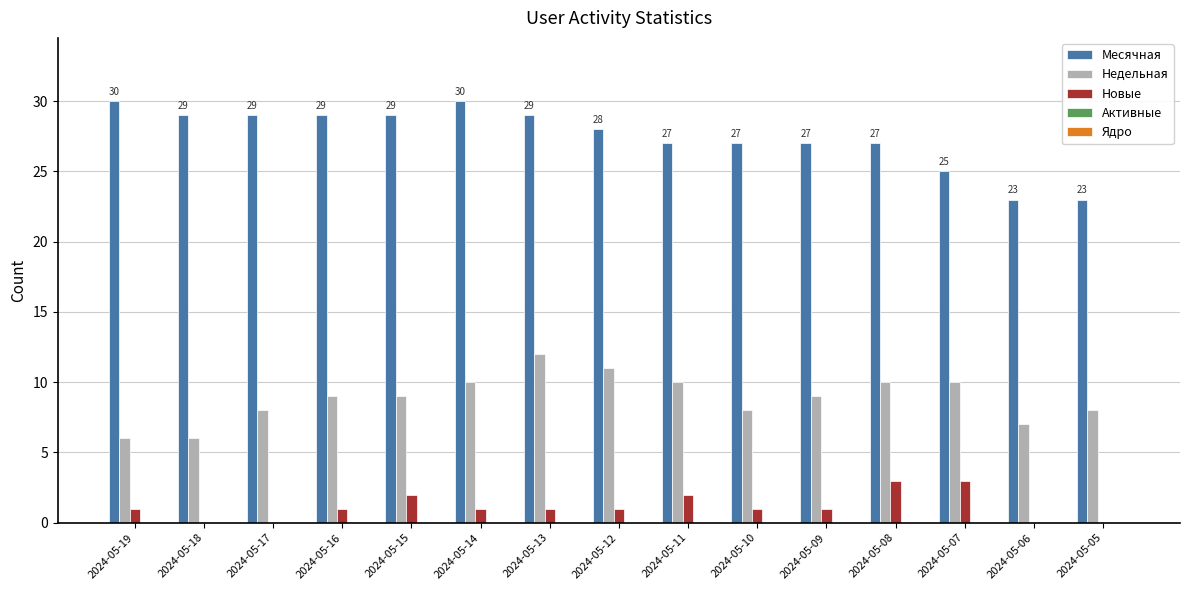

What is the sum of all Месячная values?

412